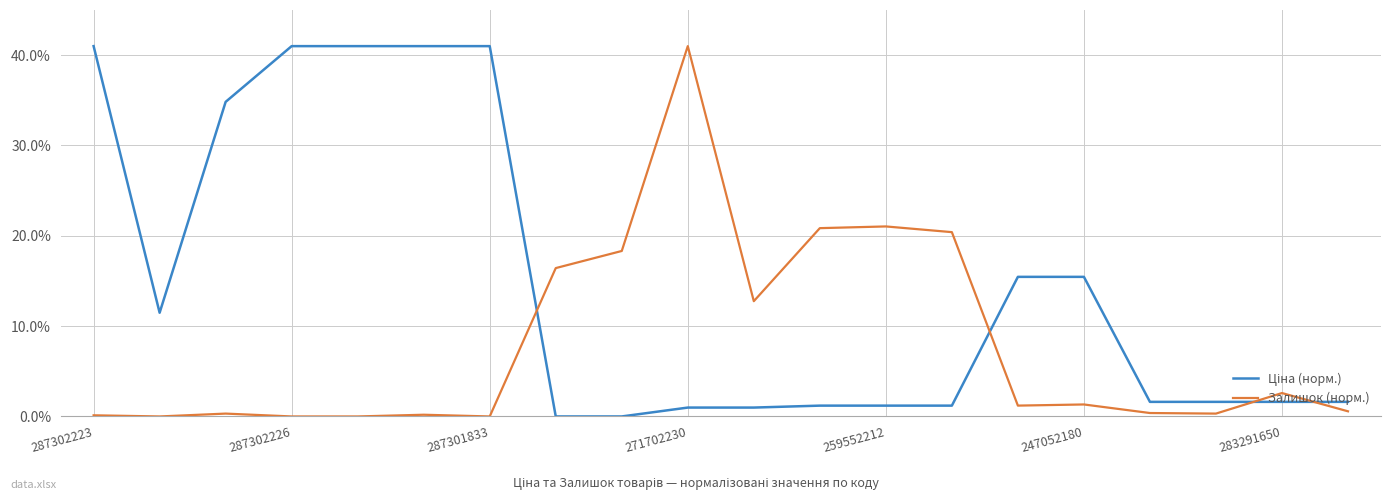

What is the difference between the maximum and minimum values in the Залишок (норм.) series?

41.0